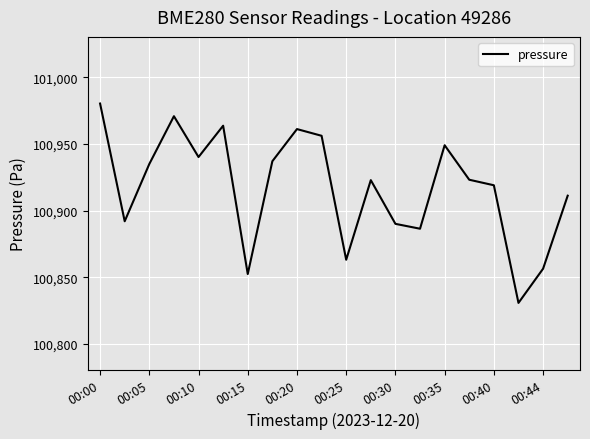

What is the smallest value displayed?

100830.9